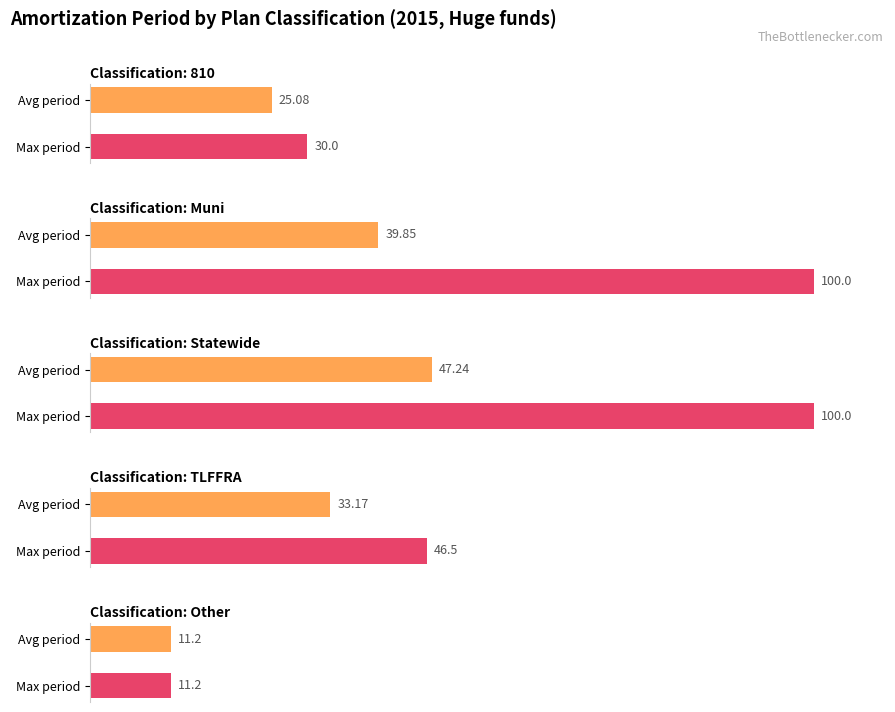

What is the label of the 4th bar from the right?

Muni